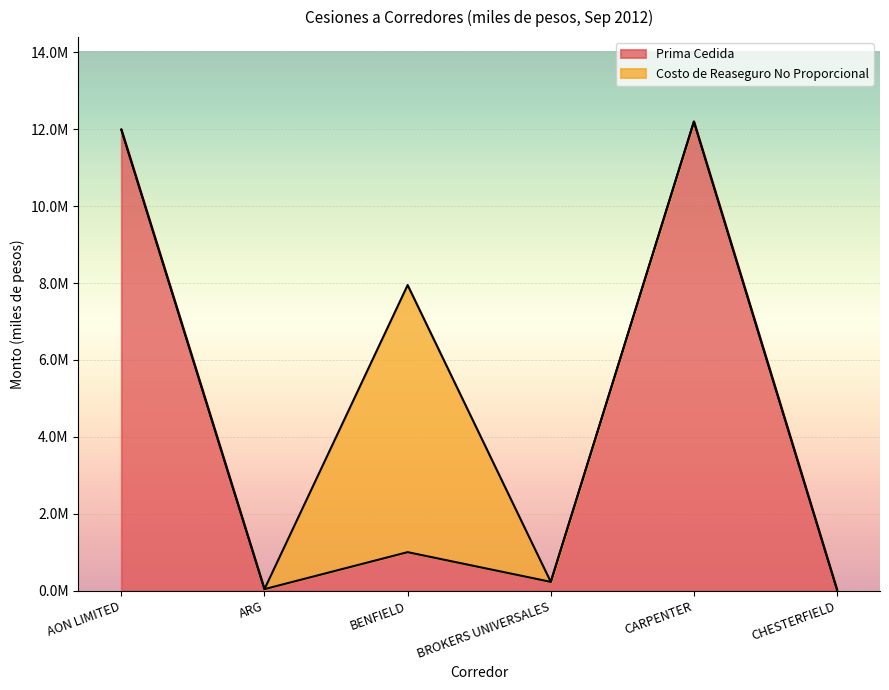

Which label corresponds to the largest value in the chart?

CARPENTER